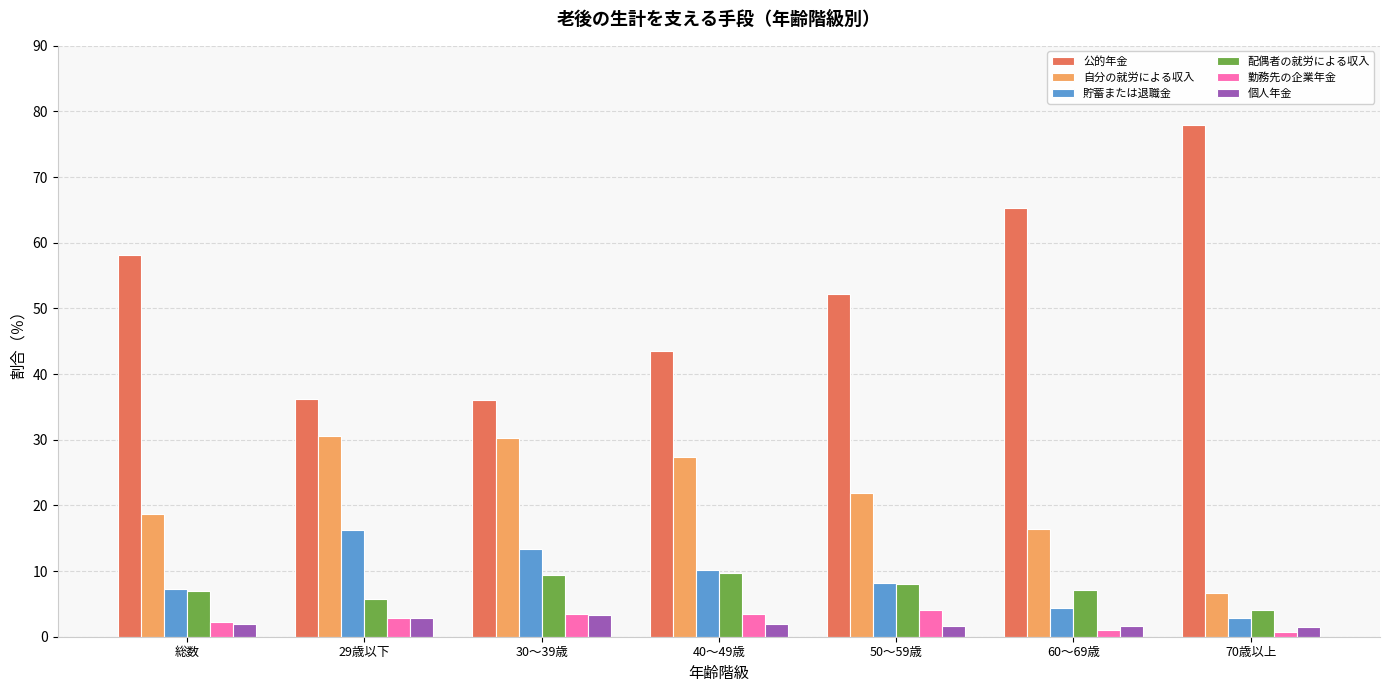

Does the chart contain any negative values?

No